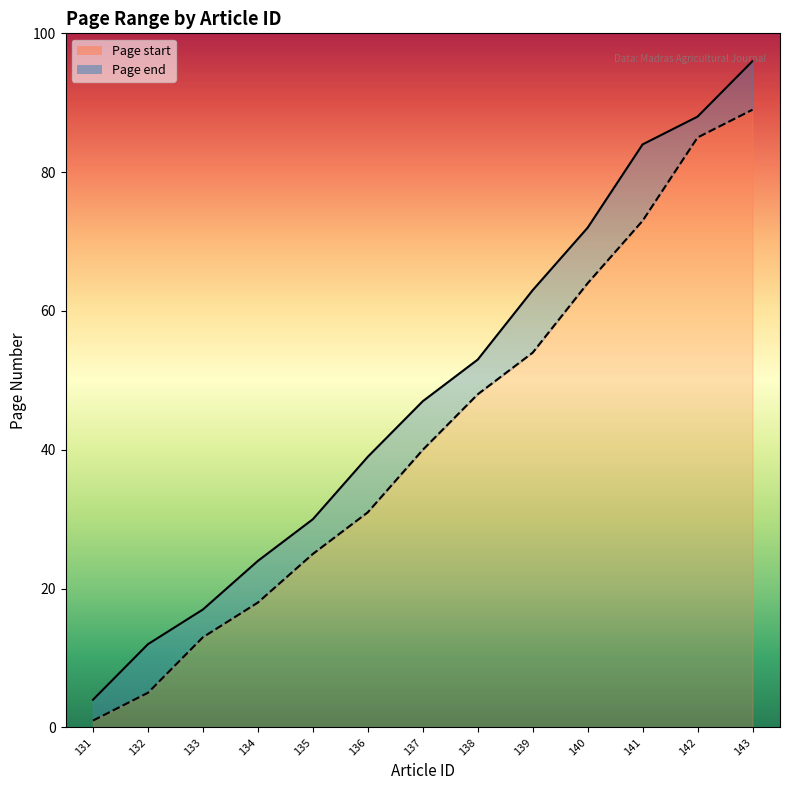

At which label does Page start reach its minimum?

131